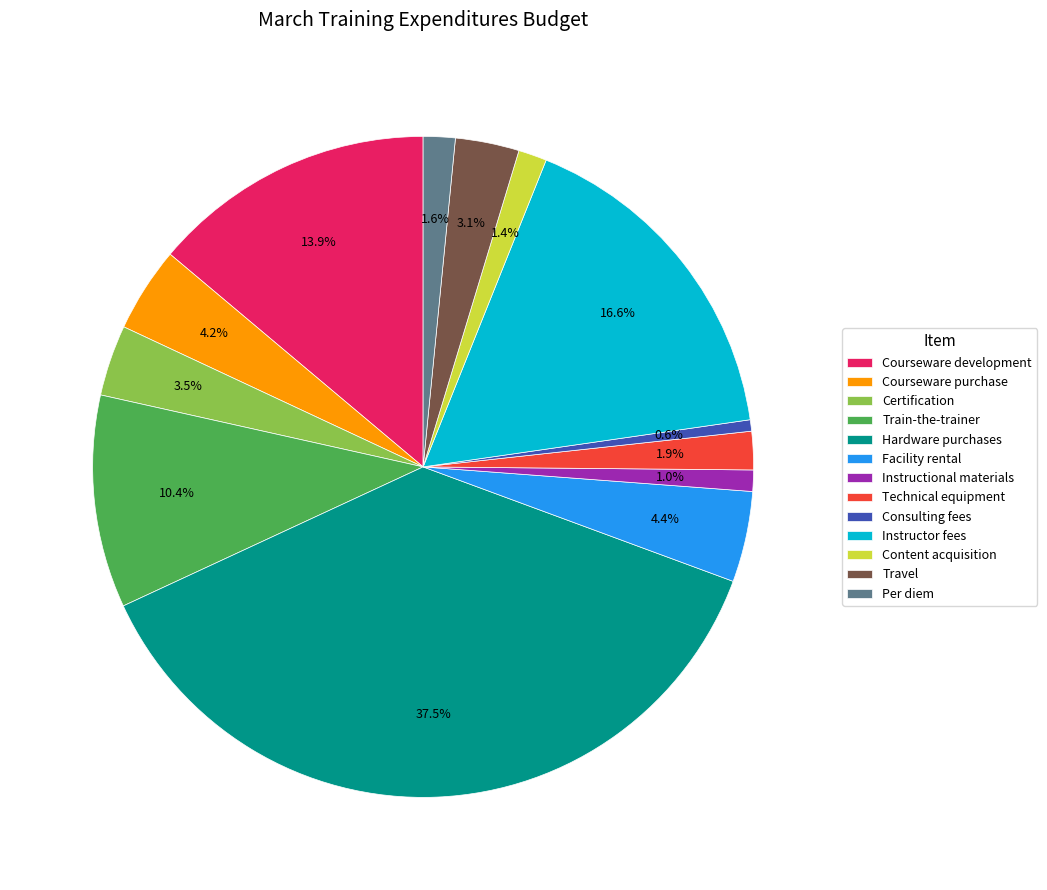

To the nearest percent, what is the difference between the Certification and Instructional materials slice percentages?

2%